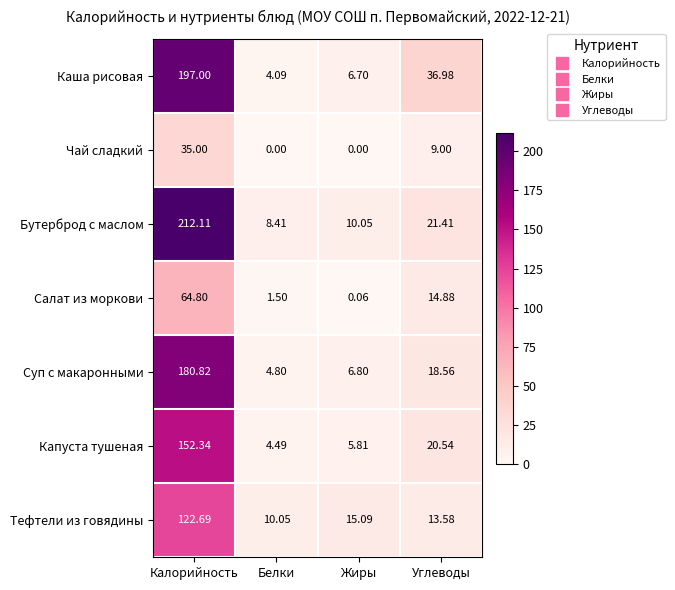

What is the greatest value displayed?

212.1